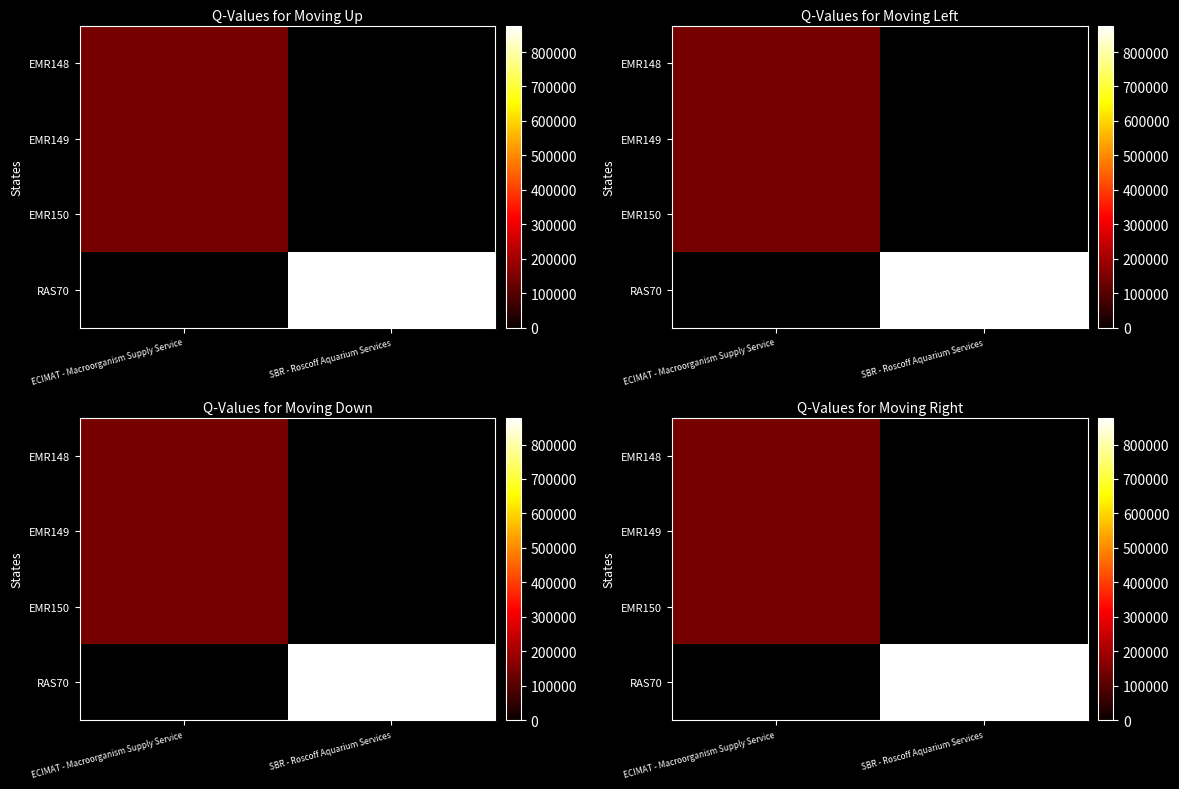

What is the maximum value shown in the chart?

876821.0